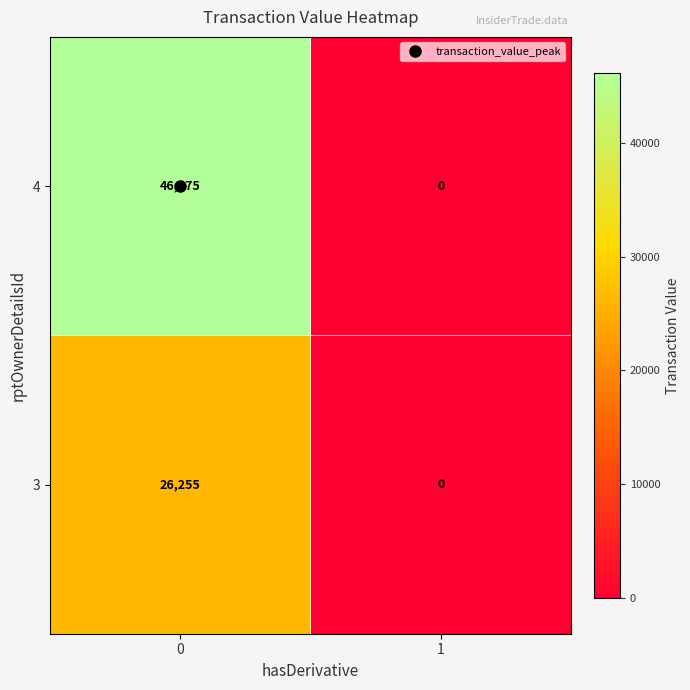

What is the difference between the maximum and minimum values in the 3 series?

26255